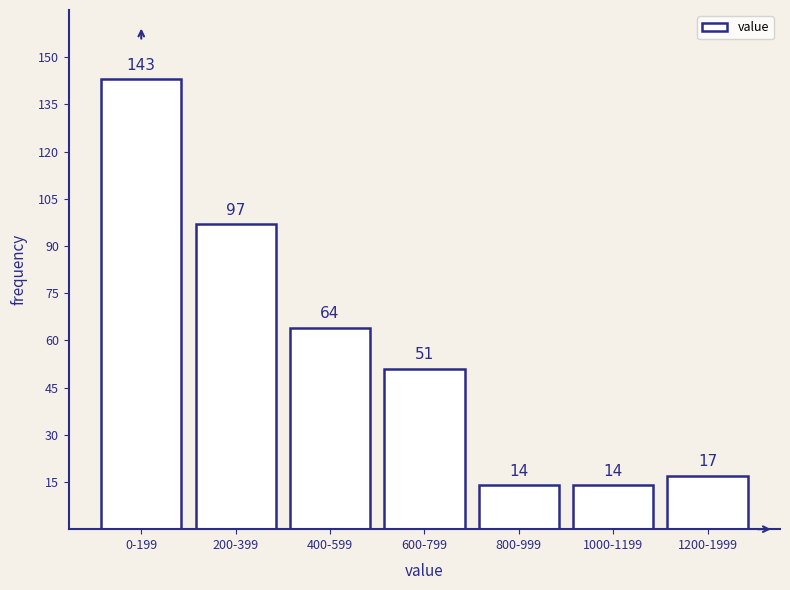

Reading left to right, transcribe all the data shown in this chart.

0-199=143	200-399=97	400-599=64	600-799=51	800-999=14	1000-1199=14	1200-1999=17